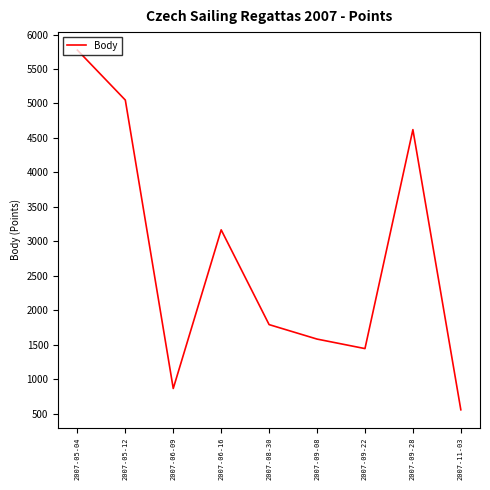

What is the maximum value shown in the chart?

5774